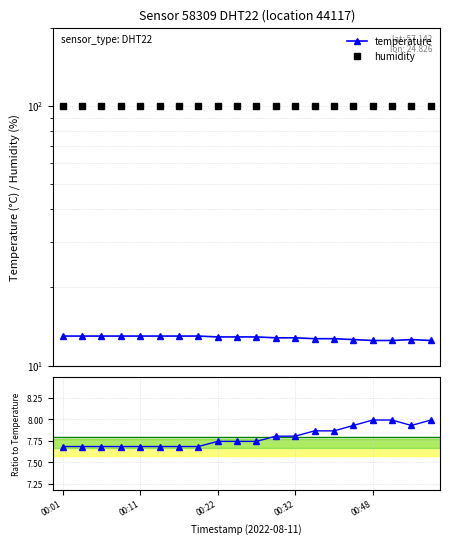

Is this an area chart (filled region under the line)?

No